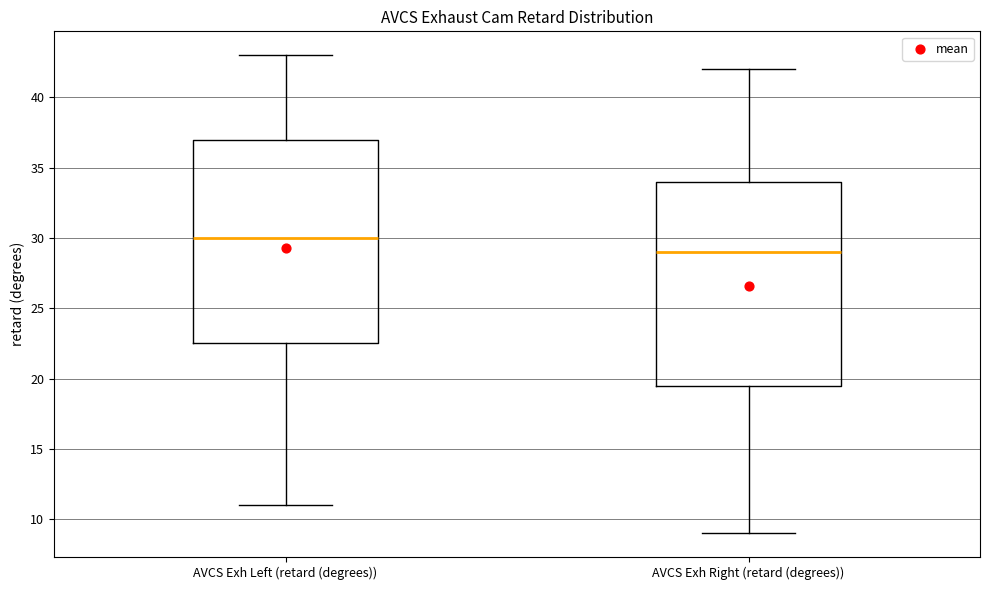

Which box has the highest median line?

AVCS Exh Left (retard (degrees))